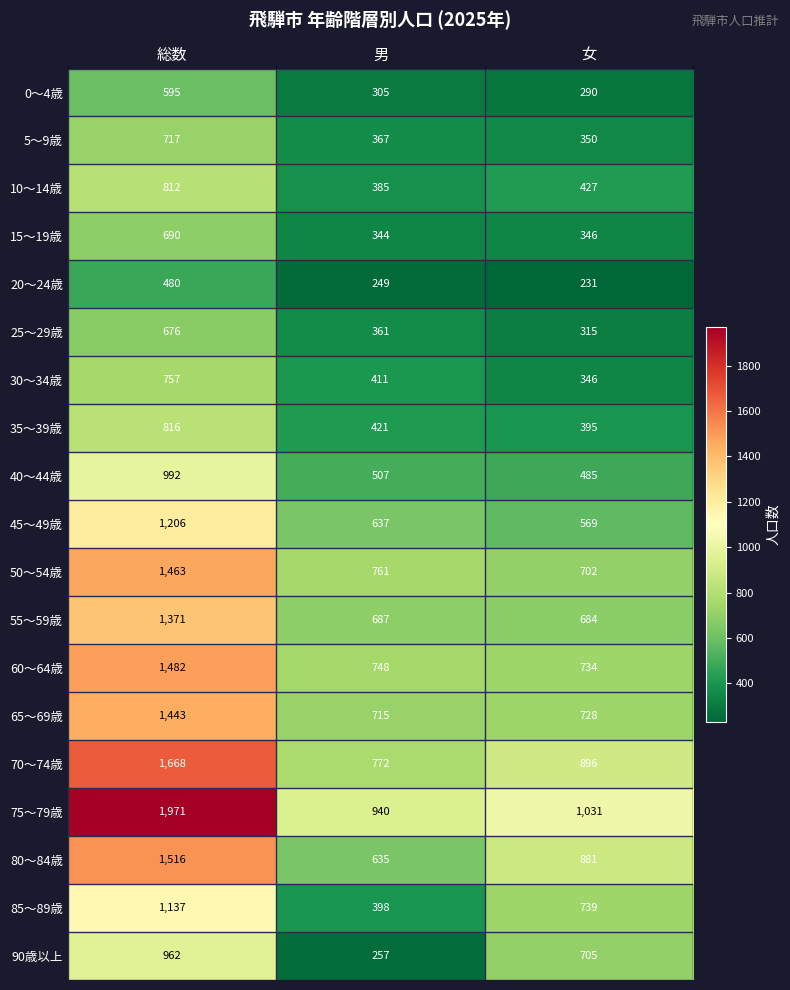

At which category is the sum across all series the highest?

総数